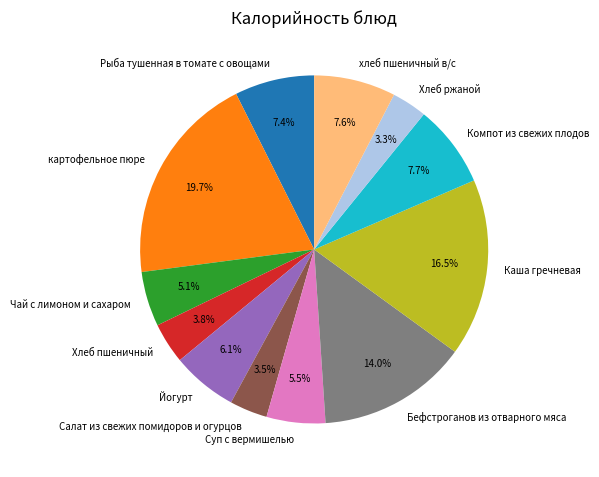

How many segments does this pie chart have?

12